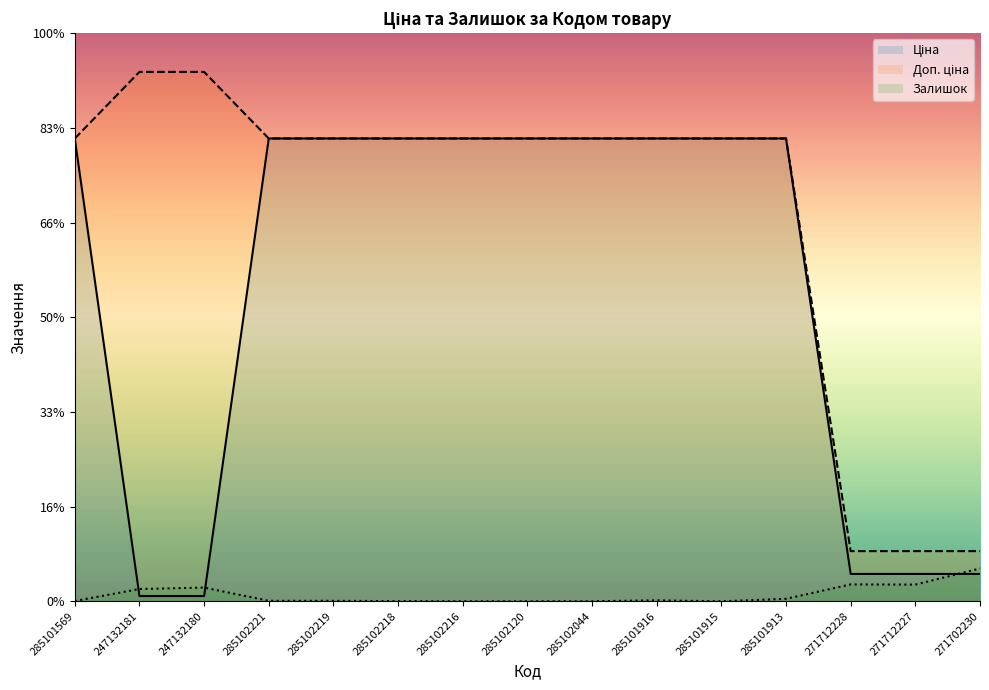

How many data points in Доп. ціна are less than 9775?

3